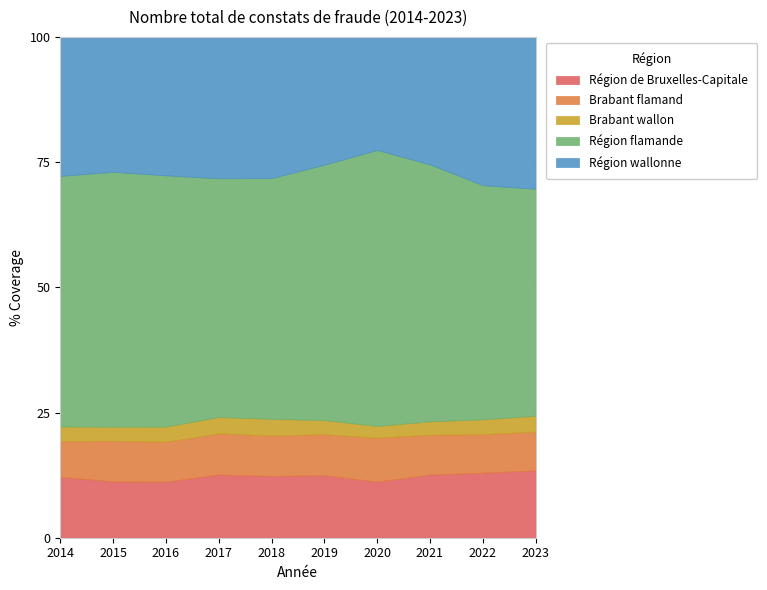

What is the difference between the maximum and minimum values in the Région de Bruxelles-Capitale series?

2.3